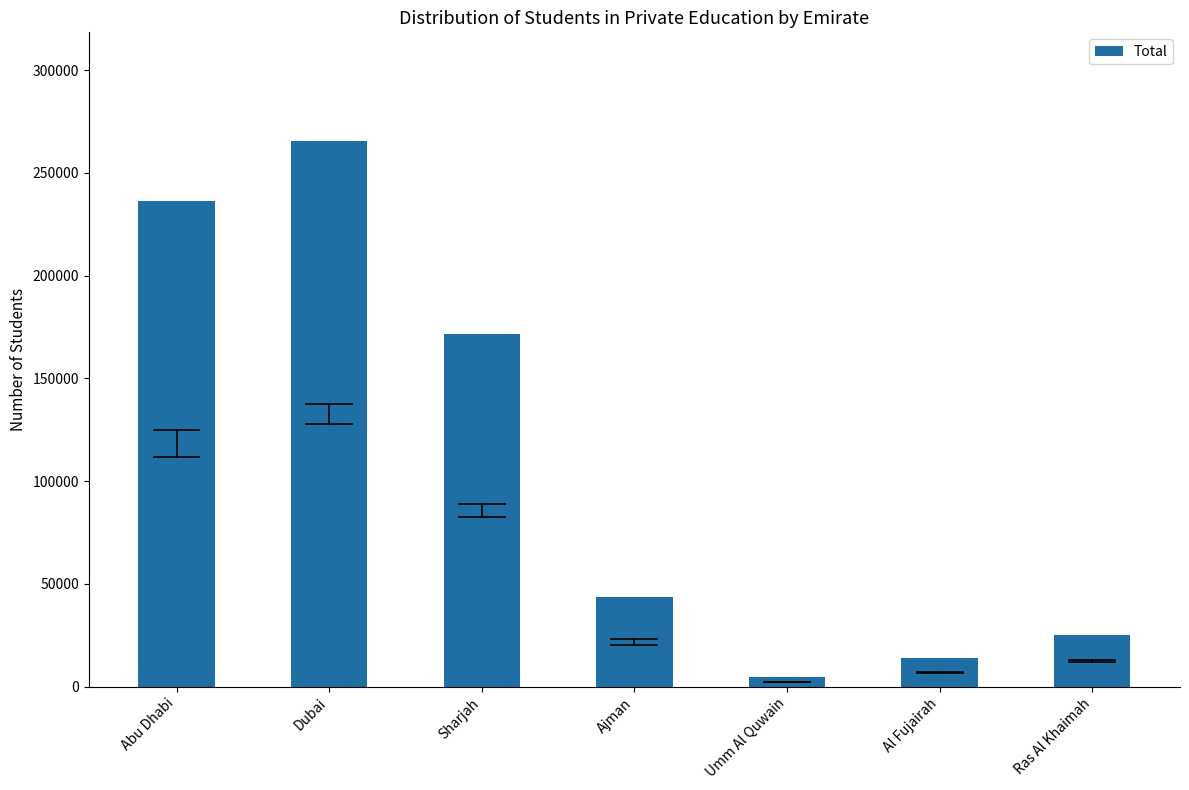

How many values are below 43838?

3